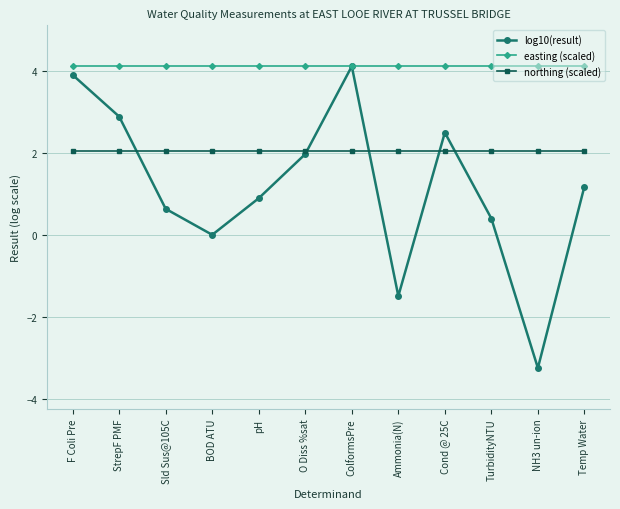

Which series changed the most between F Coli Pre and StrepF PMF?

log10(result)